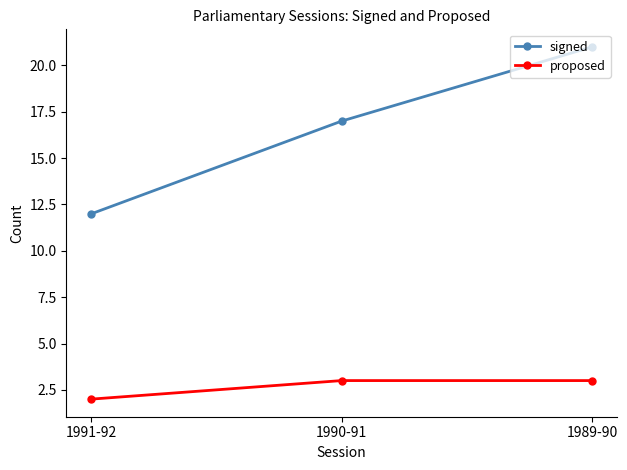

At which category is the sum across all series the highest?

1989-90